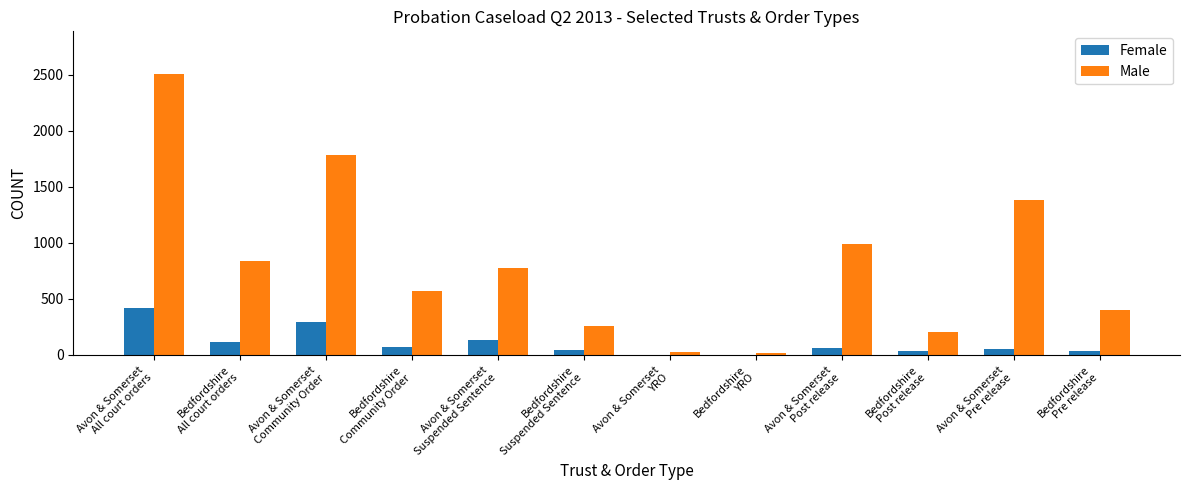

Which series has the largest total across all categories?

Male